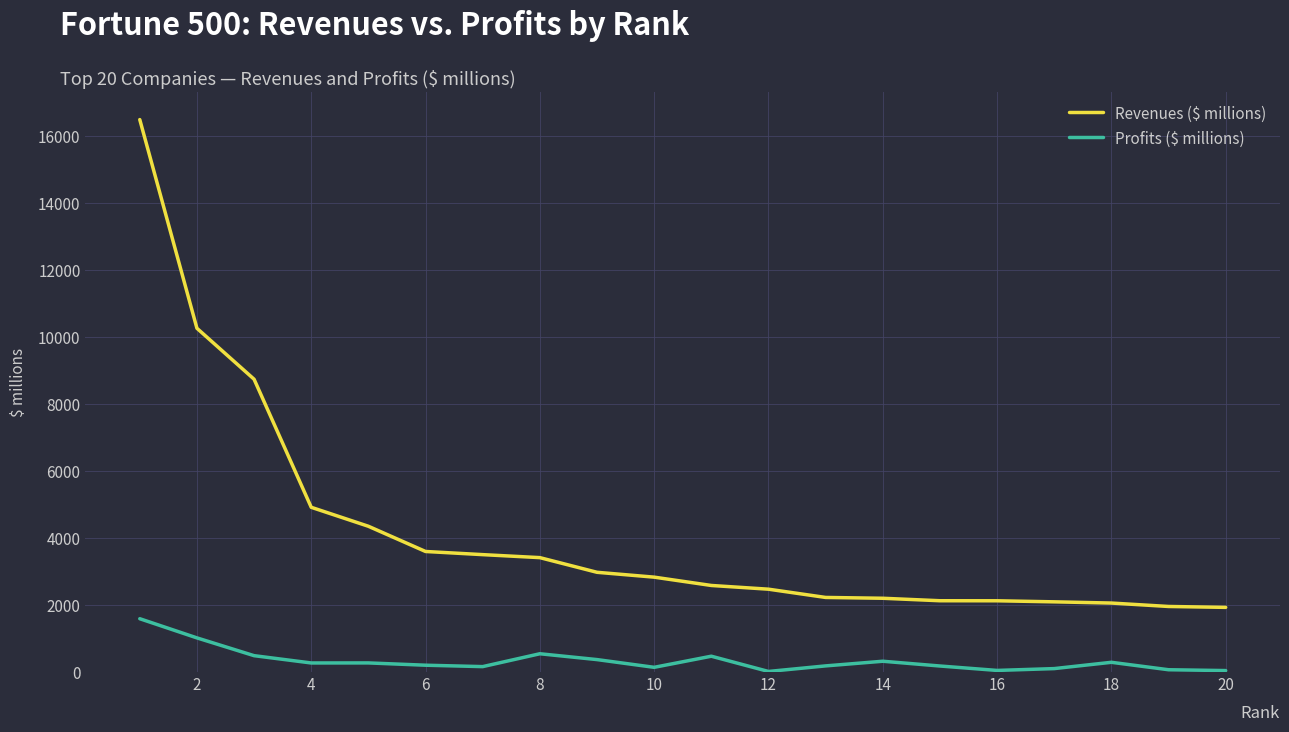

What is the maximum value for Profits ($ millions)?

1591.8